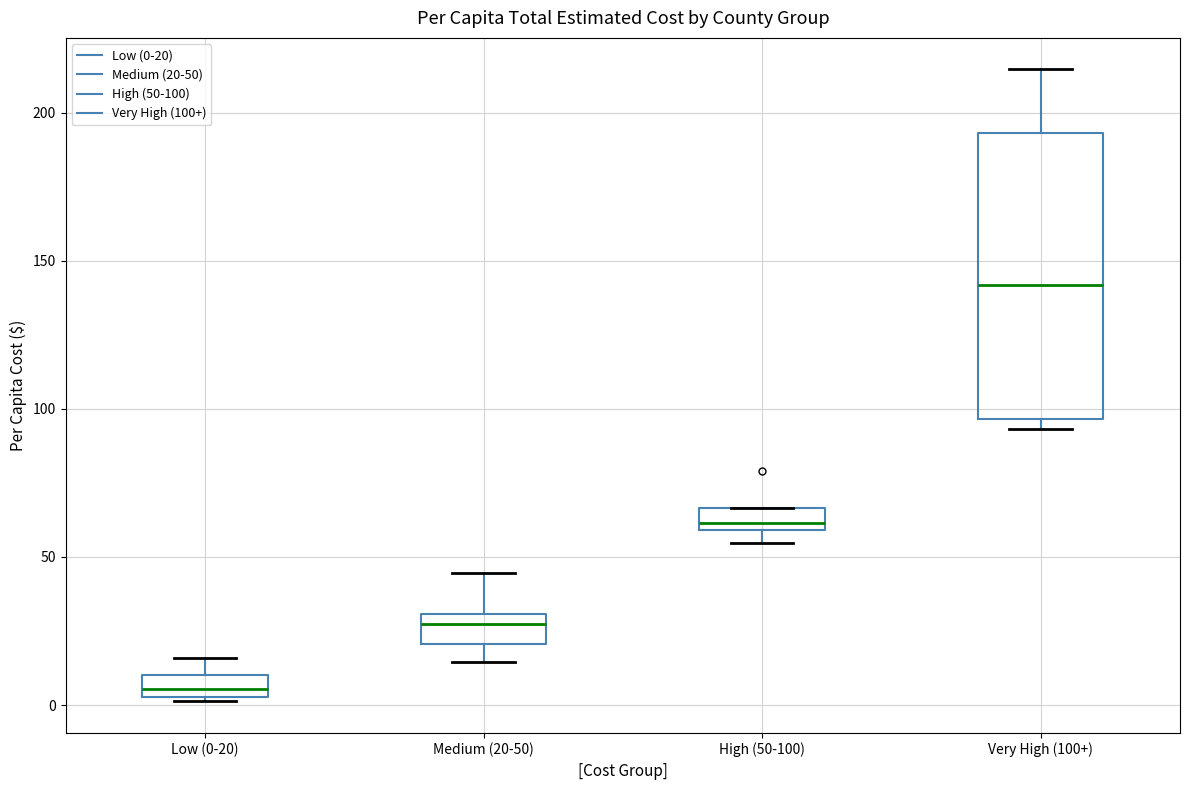

Where is the upper edge of the box for High (50-100) on the y-axis? The values are not printed on the chart, so give them approximately, as read against the axis.

65